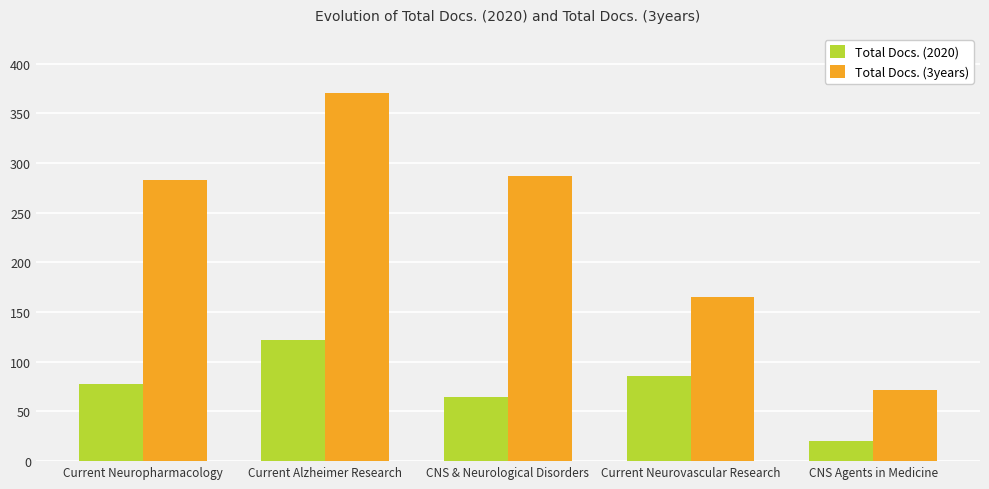

What is the total value across all series at Current Neuropharmacology?

361